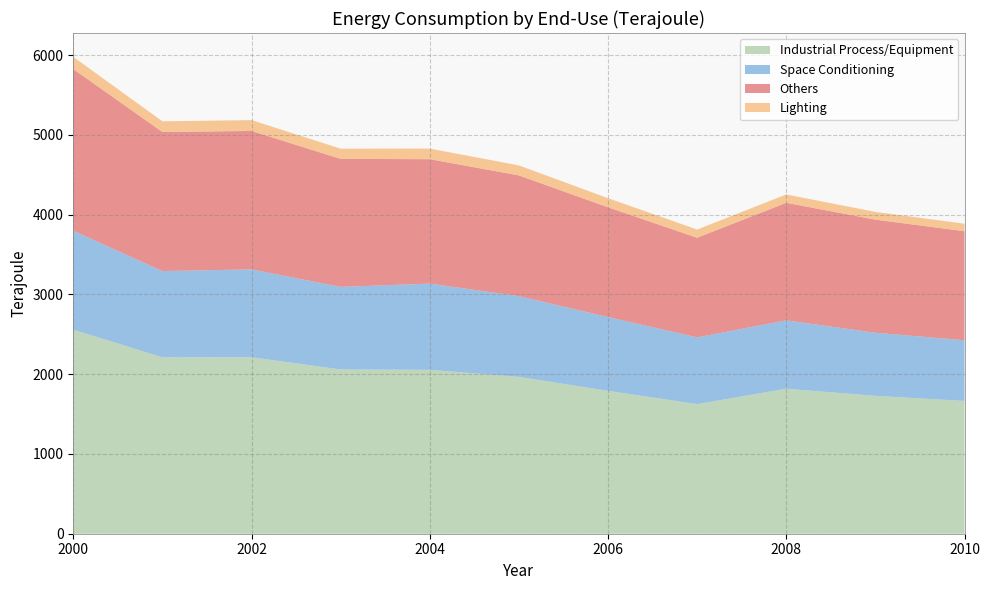

Reading left to right, what are all the values shown in this chart?

Industrial Process/Equipment: 2558	2212	2213	2060	2055	1967	1792	1625	1818	1729	1665
Lighting: 153	134	136	128	133	125	114	103	105	97	94
Space Conditioning: 1241	1081	1101	1035	1081	1012	925	837	857	791	761
Others: 2027	1744	1736	1605	1560	1514	1376	1249	1474	1418	1367